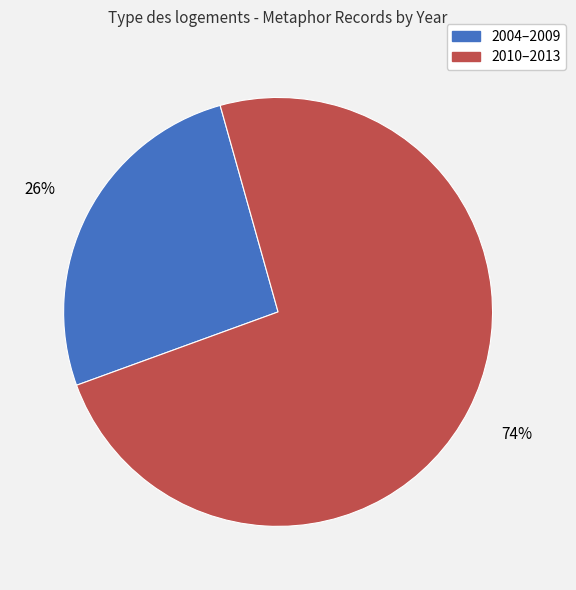

Rank the categories by value from highest to lowest.

2010–2013, 2004–2009